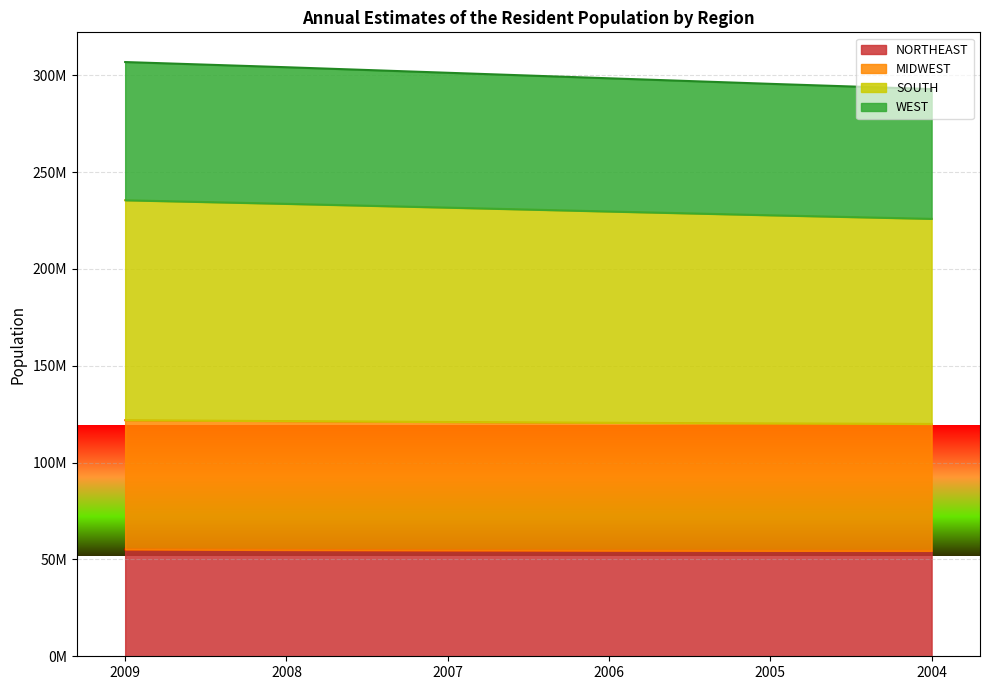

Which series changed the most between 2008 and 2005?

SOUTH